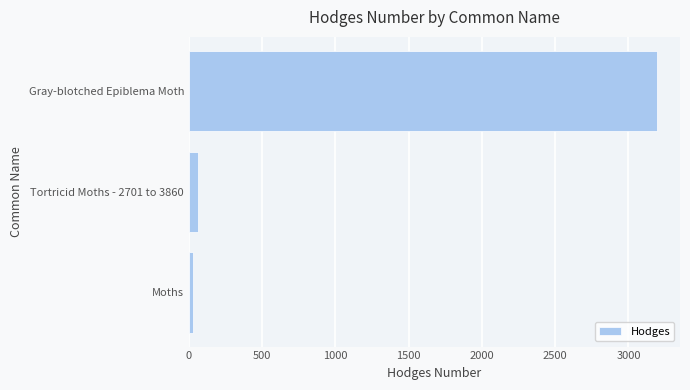

What value does the data have at Gray-blotched Epiblema Moth?

3192.0